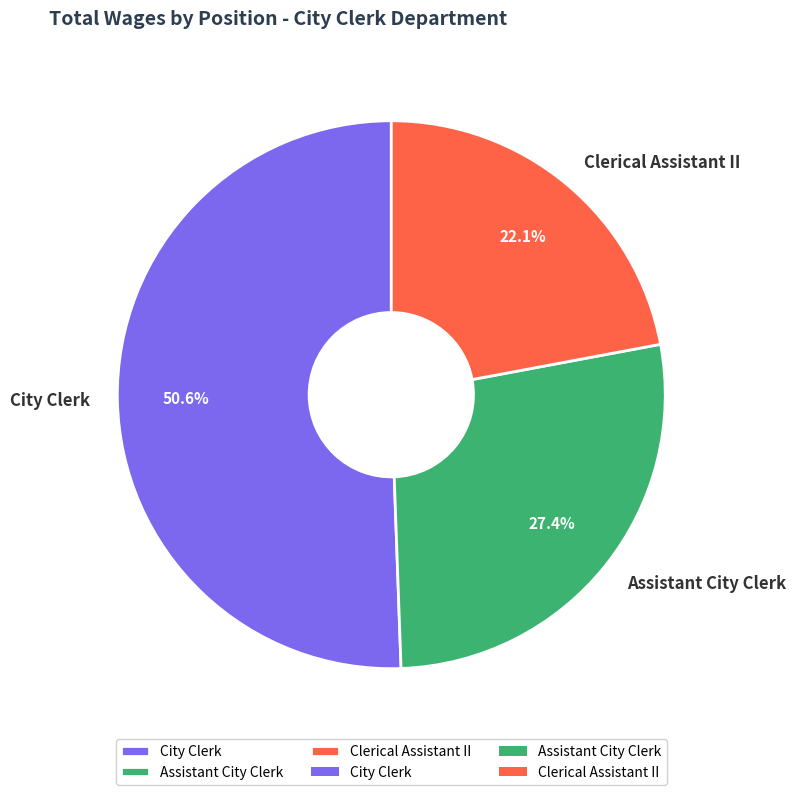

What is the majority slice?

City Clerk